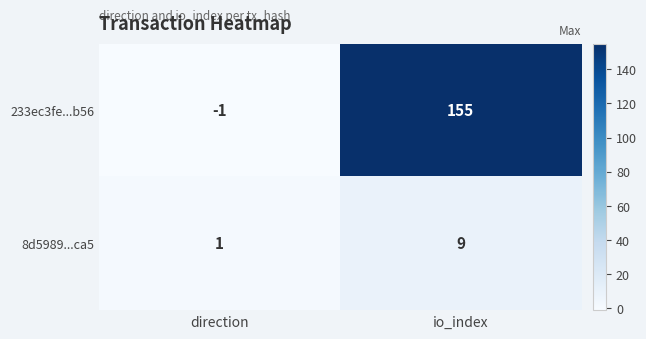

Reading left to right, transcribe all the data shown in this chart.

233ec3fe...b56: -1	155
8d5989...ca5: 1	9